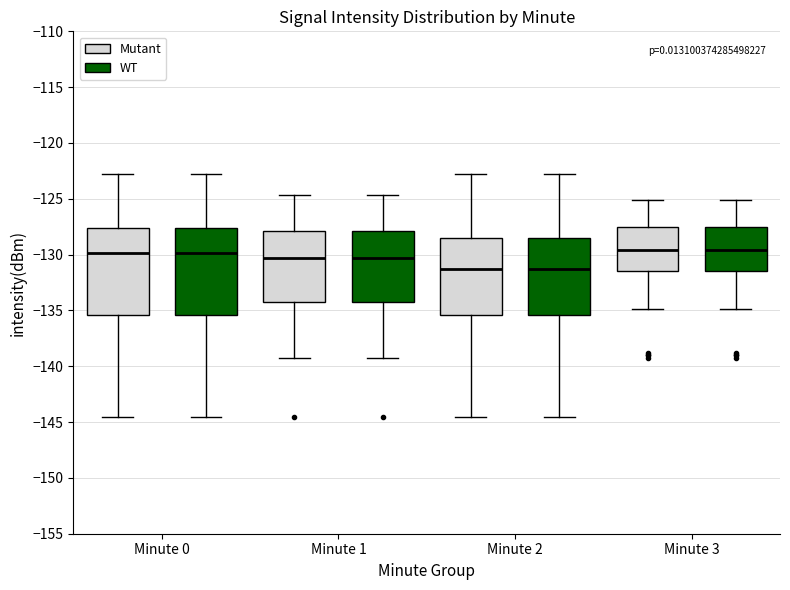

Reading left to right, transcribe this box plot: for each box, give where its median line is, the range the box spans, and where its two whiskers end, as read against the y-axis. The values are not printed on the chart, so give them approximately, as read against the axis.

Minute 0 (Mutant): median -130.0, box -135.5 to -127.5, whiskers -144.5 to -123.0
Minute 0 (WT): median -130.0, box -135.5 to -127.5, whiskers -144.5 to -123.0
Minute 1 (Mutant): median -130.5, box -134.0 to -128.0, whiskers -139.5 to -124.5
Minute 1 (WT): median -130.5, box -134.0 to -128.0, whiskers -139.5 to -124.5
Minute 2 (Mutant): median -131.5, box -135.5 to -128.5, whiskers -144.5 to -123.0
Minute 2 (WT): median -131.5, box -135.5 to -128.5, whiskers -144.5 to -123.0
Minute 3 (Mutant): median -129.5, box -131.5 to -127.5, whiskers -135.0 to -125.0
Minute 3 (WT): median -129.5, box -131.5 to -127.5, whiskers -135.0 to -125.0